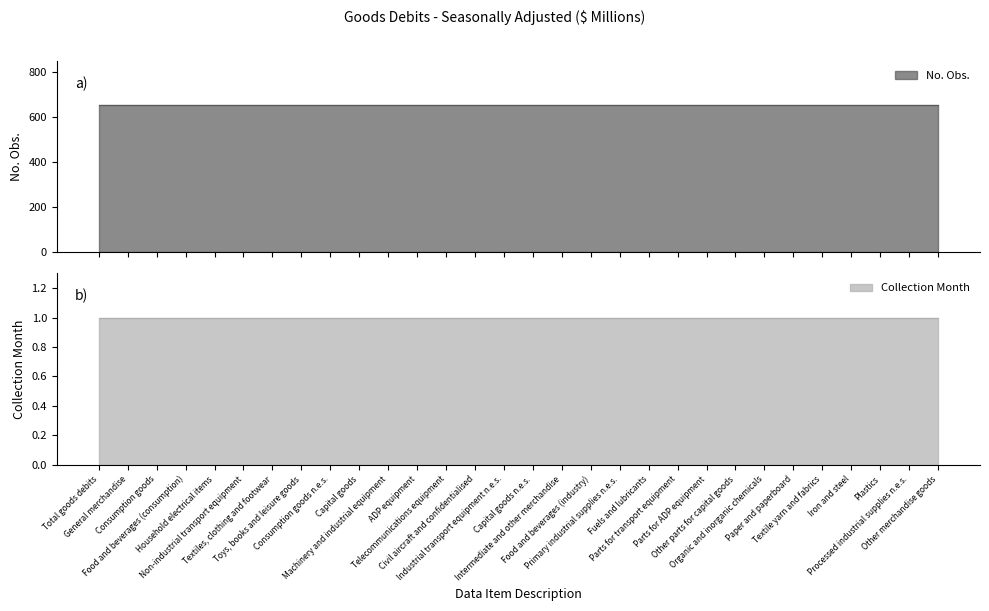

True or false: No. Obs. and Collection Month cross at least once.

False